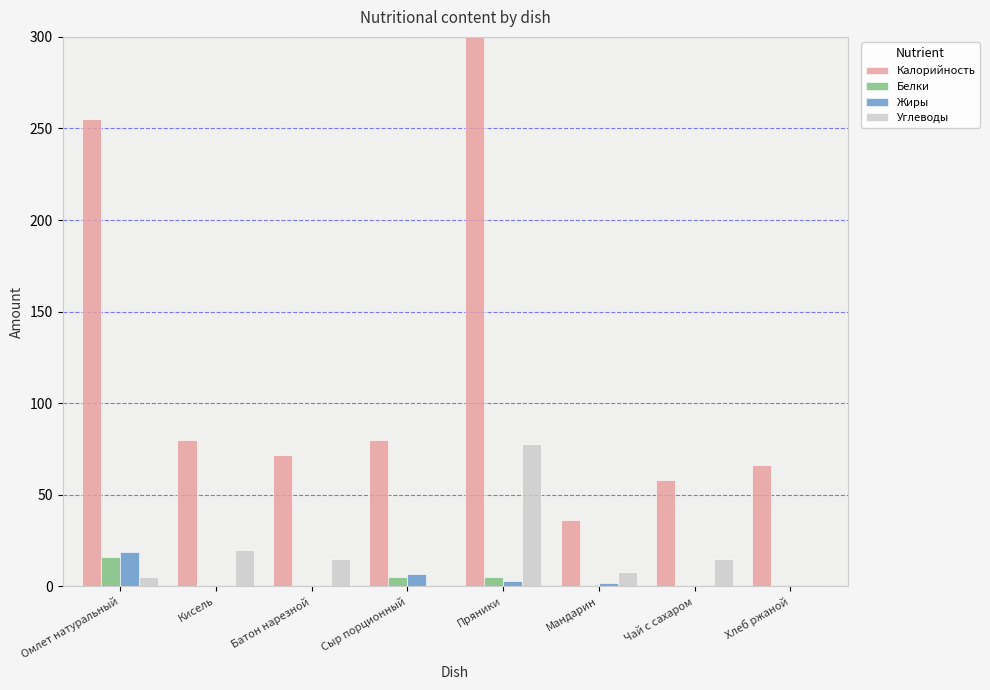

Between Омлет натуральный and Мандарин, which series saw the biggest shift?

Калорийность